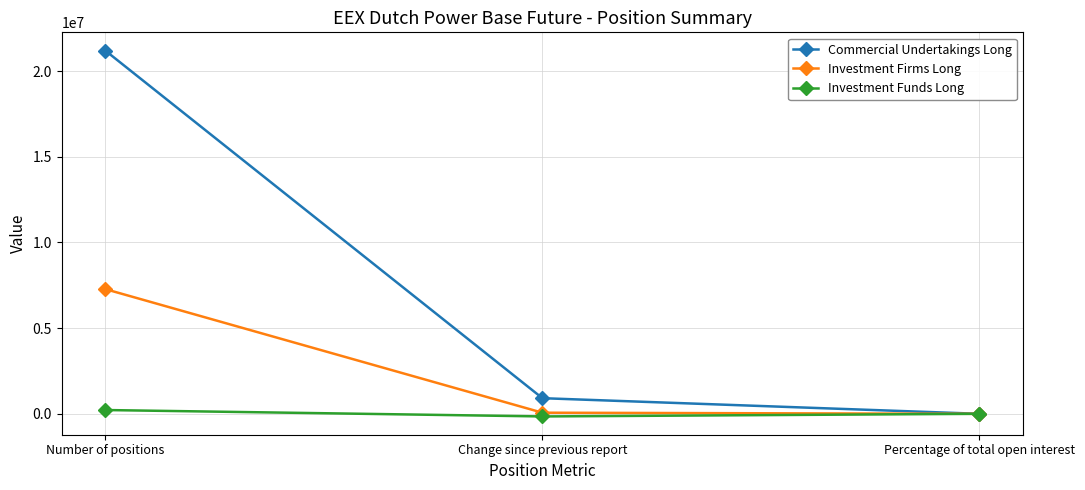

Rank the series by their maximum value, from highest to lowest.

Commercial Undertakings Long, Investment Firms Long, Investment Funds Long